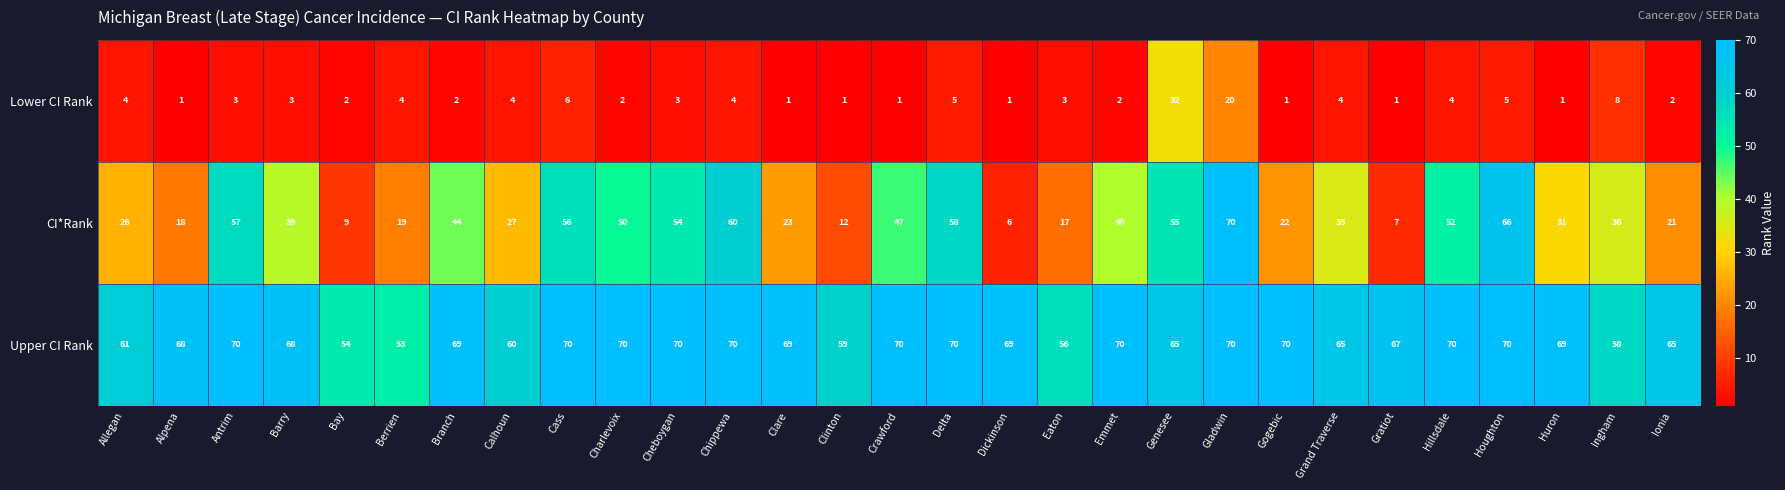

What is the minimum value shown in the chart?

1